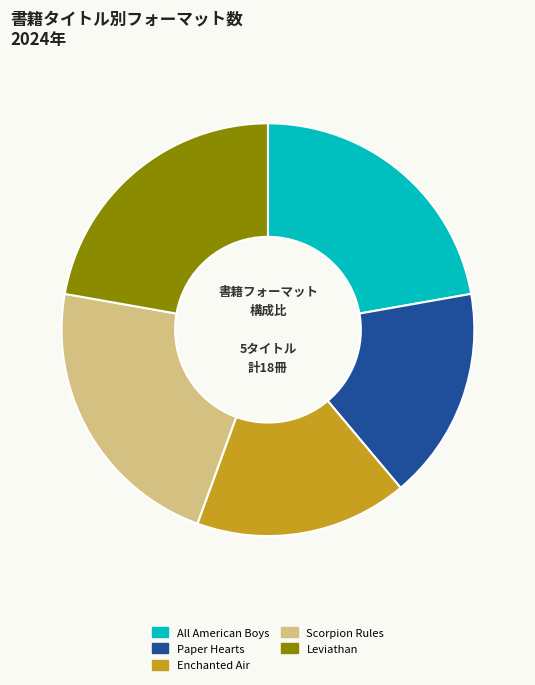

Is Enchanted Air the majority of the pie?

No